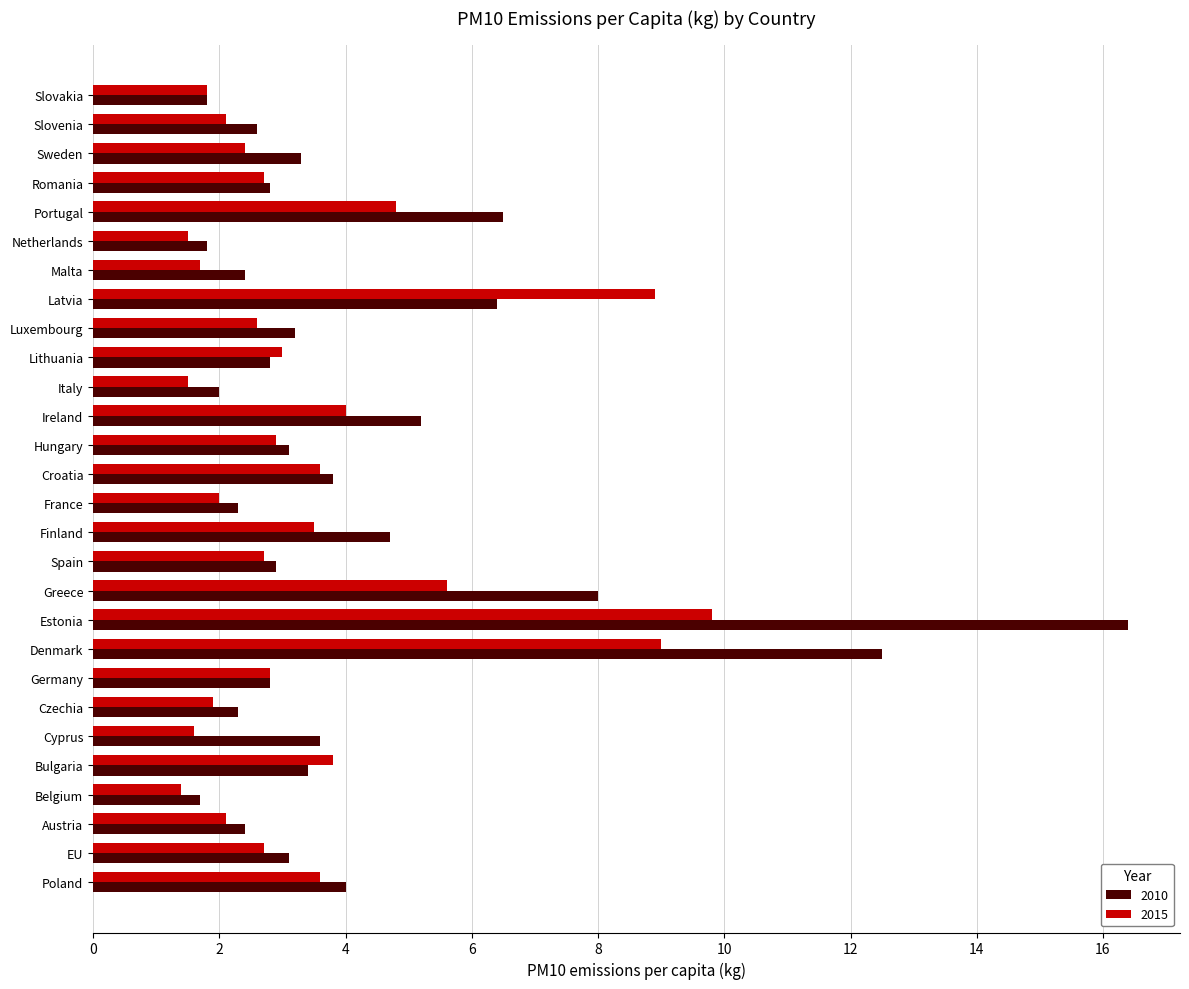

Which series has the widest spread of values?

2010